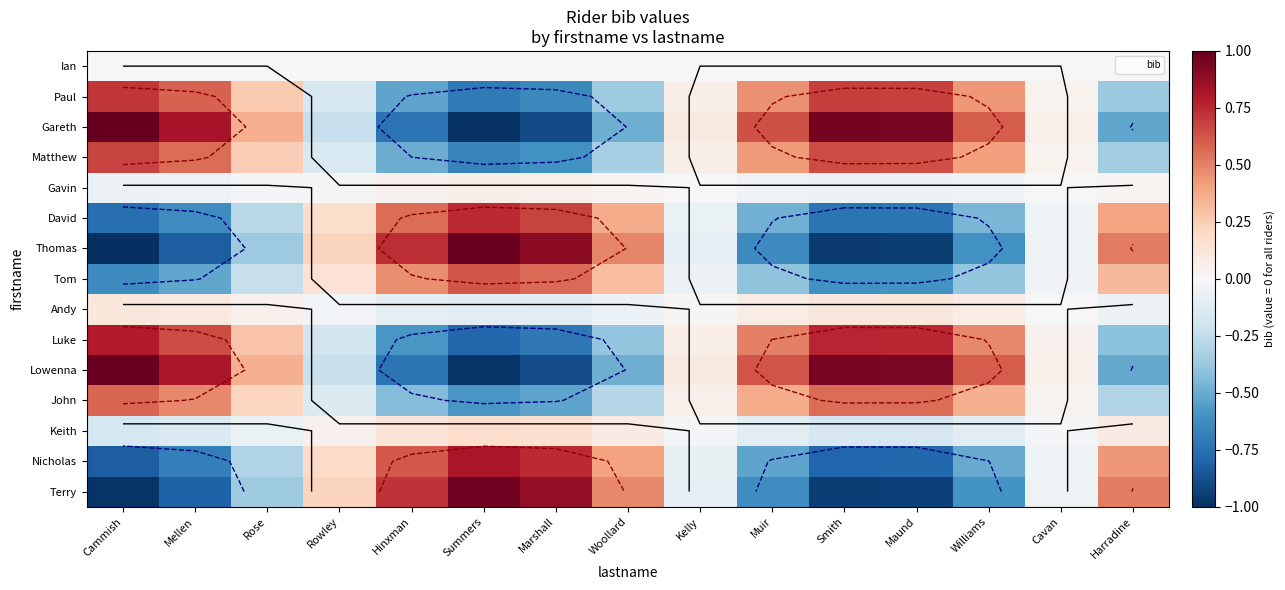

What is the minimum value for Luke?

-0.8